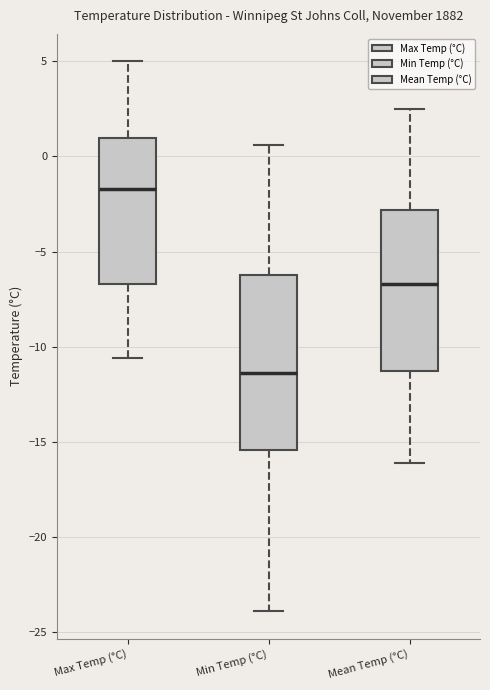

Reading left to right, transcribe this box plot: for each box, give where its median line is, the range the box spans, and where its two whiskers end, as read against the y-axis. The values are not printed on the chart, so give them approximately, as read against the axis.

Max Temp (°C): median -1.5, box -6.5 to 1.0, whiskers -10.5 to 5.0
Min Temp (°C): median -11.5, box -15.5 to -6.0, whiskers -24.0 to 0.5
Mean Temp (°C): median -6.5, box -11.5 to -3.0, whiskers -16.0 to 2.5